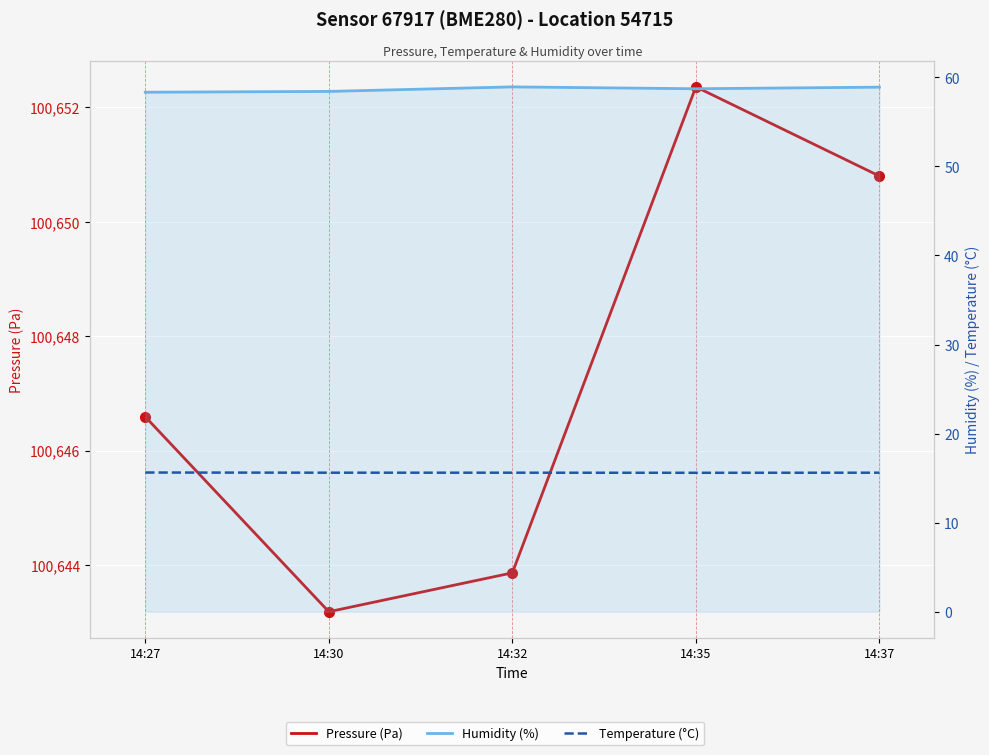

What is the maximum value shown in the chart?

100652.4